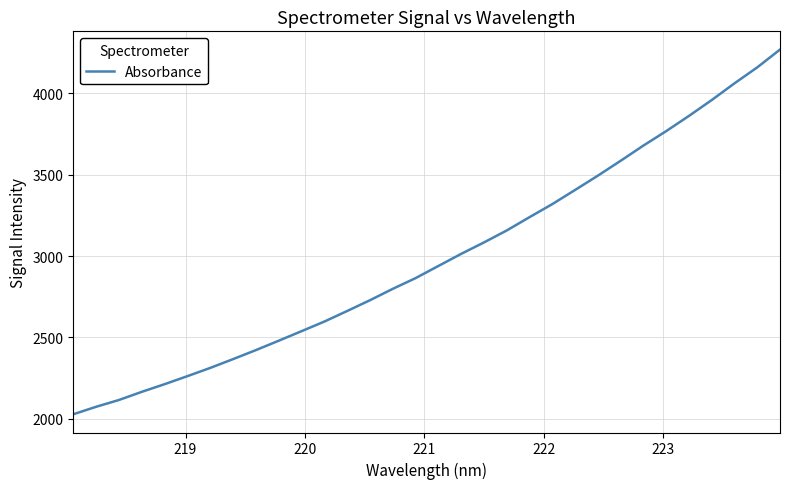

What is the difference between the maximum and minimum values?

2242.4